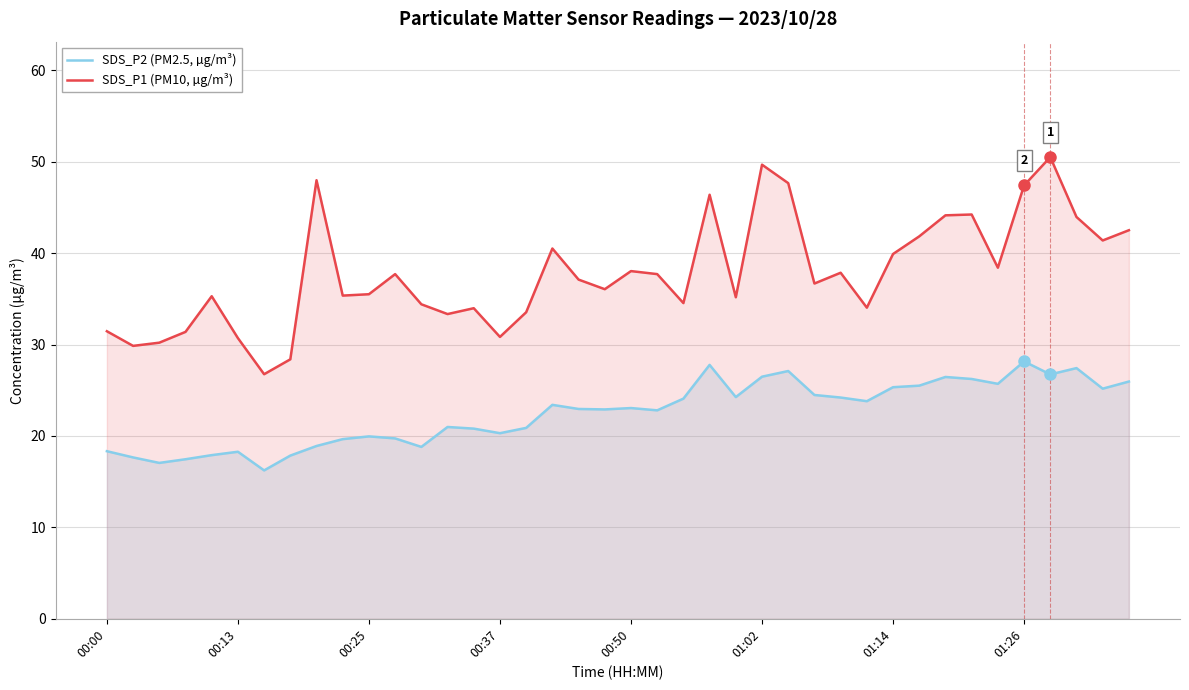

The SDS_P2 (PM2.5, µg/m³) series shows 10.3 at 32. True or false?

False